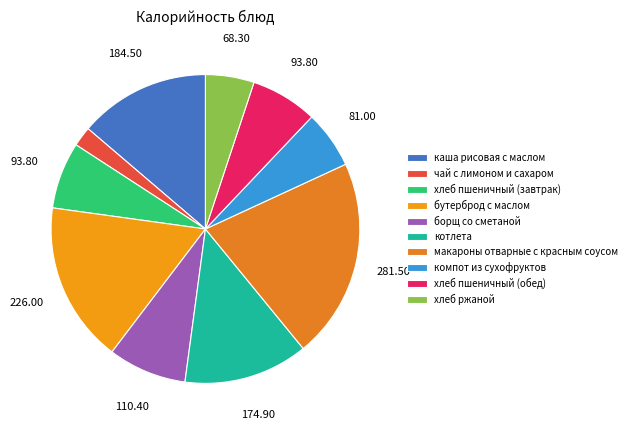

Does макароны отварные с красным соусом represent more than half of the total?

No